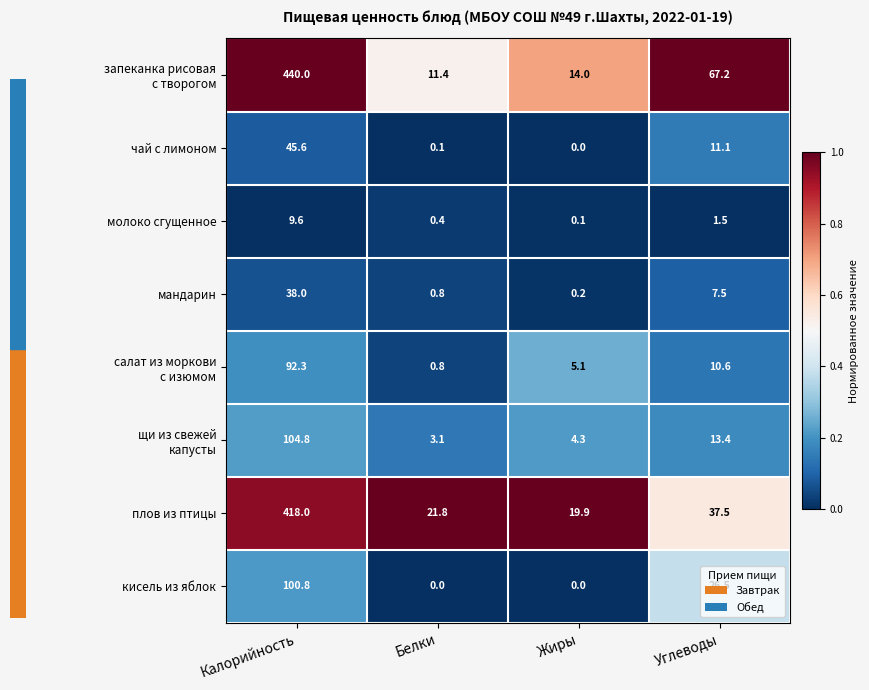

Which category has the lowest value in the плов из птицы series?

Жиры